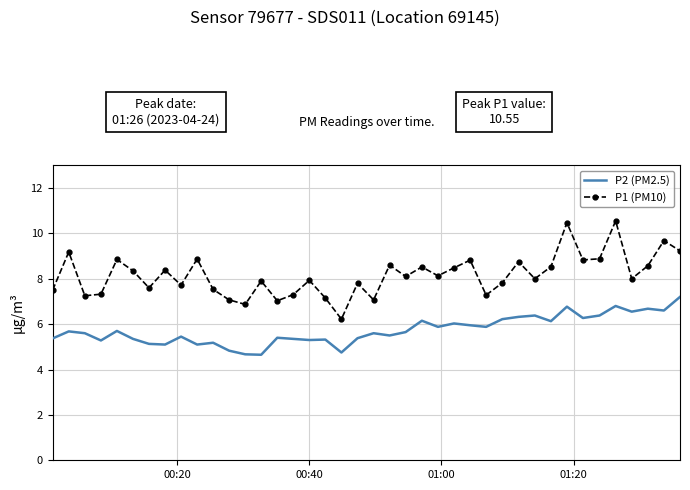

Which series has the largest total across all categories?

P1 (PM10)